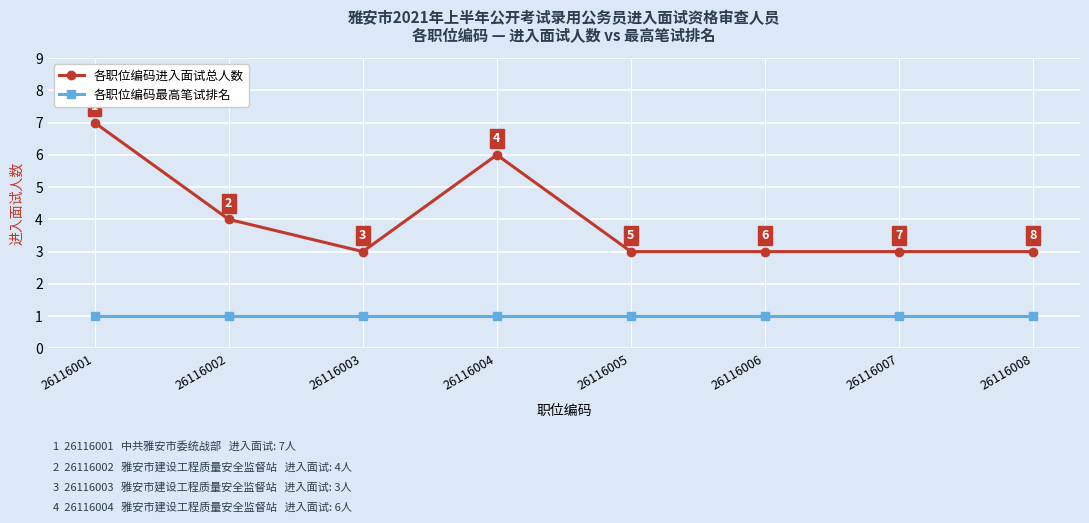

What is the minimum value for 各职位编码进入面试总人数?

3